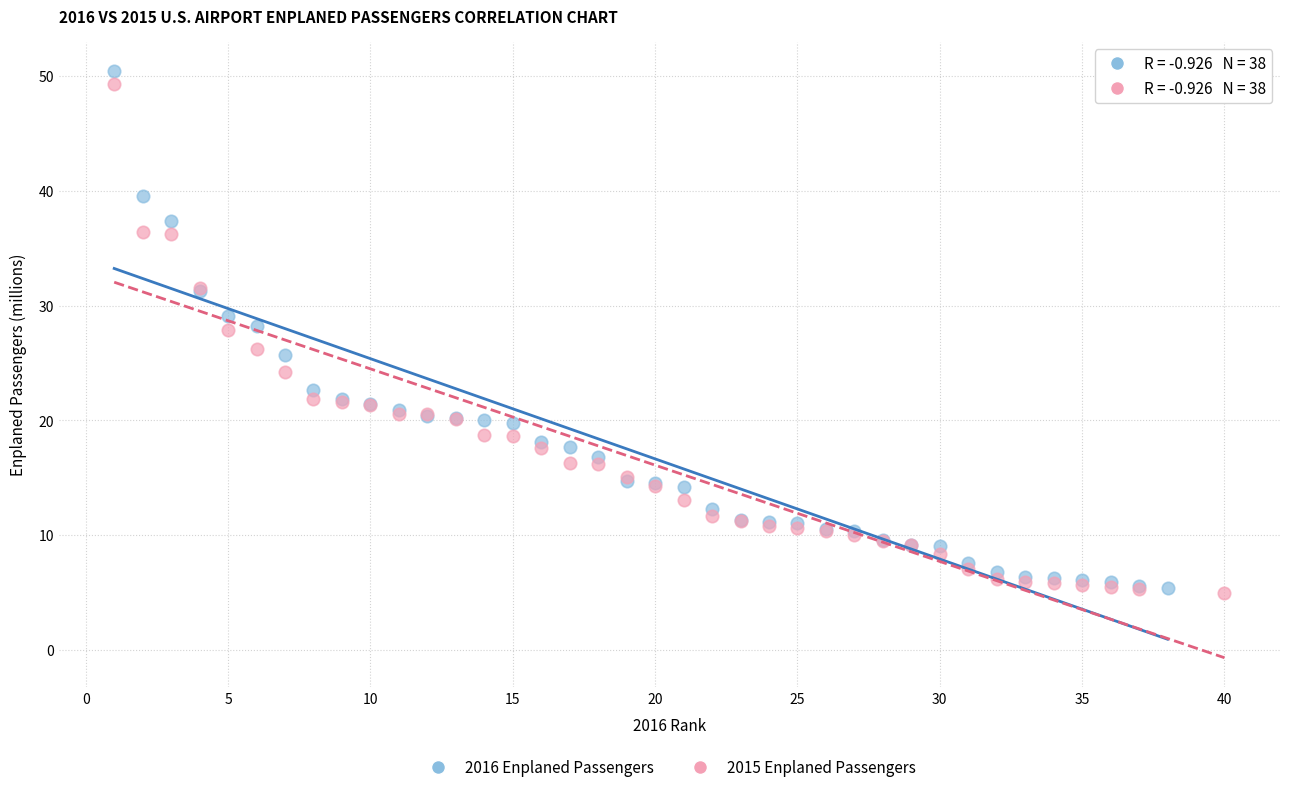

Which series has the largest Y range (max minus min)?

2016 Enplaned Passengers